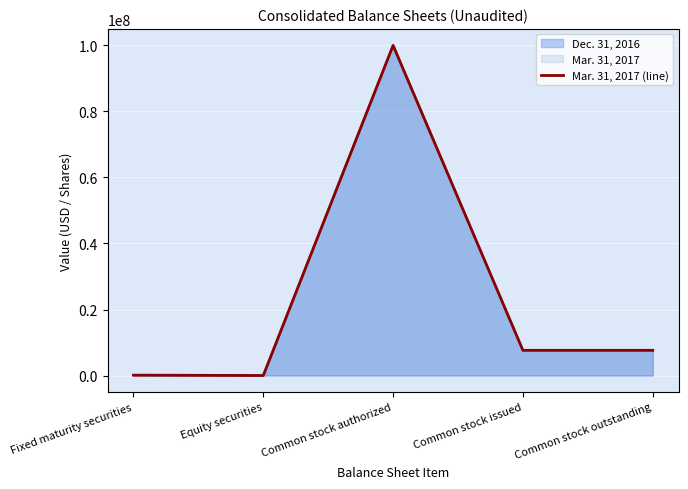

Rank the categories by value from highest to lowest.

Common stock authorized, Common stock issued, Common stock outstanding, Fixed maturity securities, Equity securities